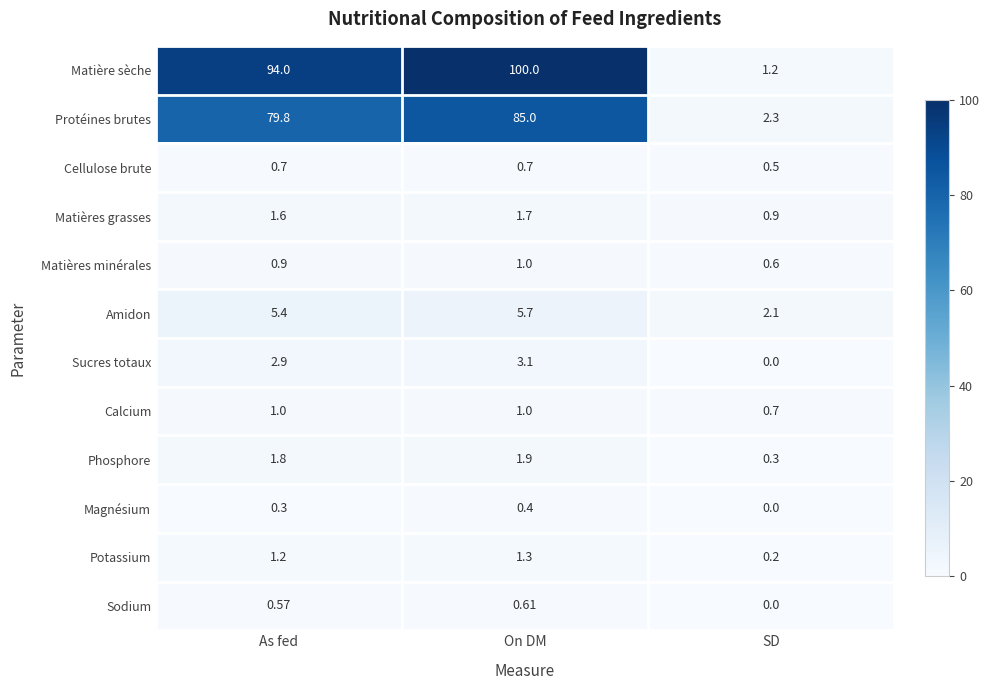

List the labels in order of Matières grasses value, largest first.

On DM, As fed, SD